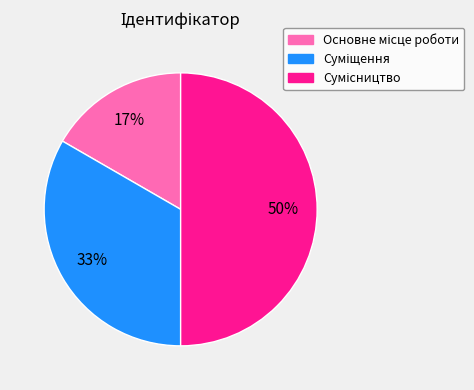

Count the number of slices in the pie.

3